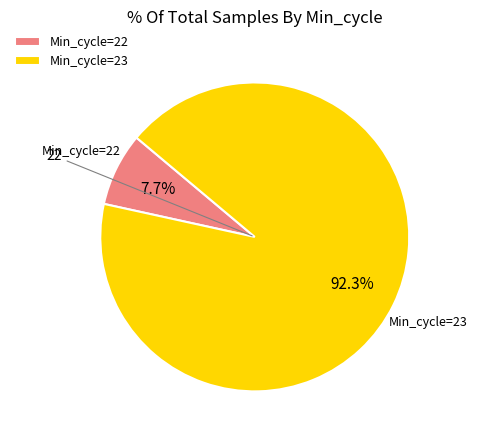

Combined, do Min_cycle=23 and Min_cycle=22 account for over 50%?

Yes